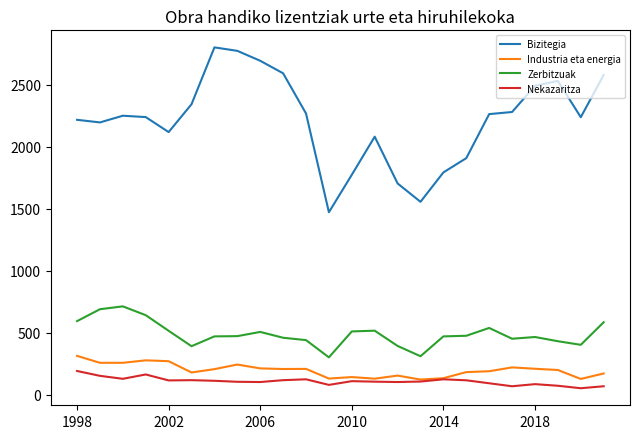

What is the average value of the Industria eta energia series?

198